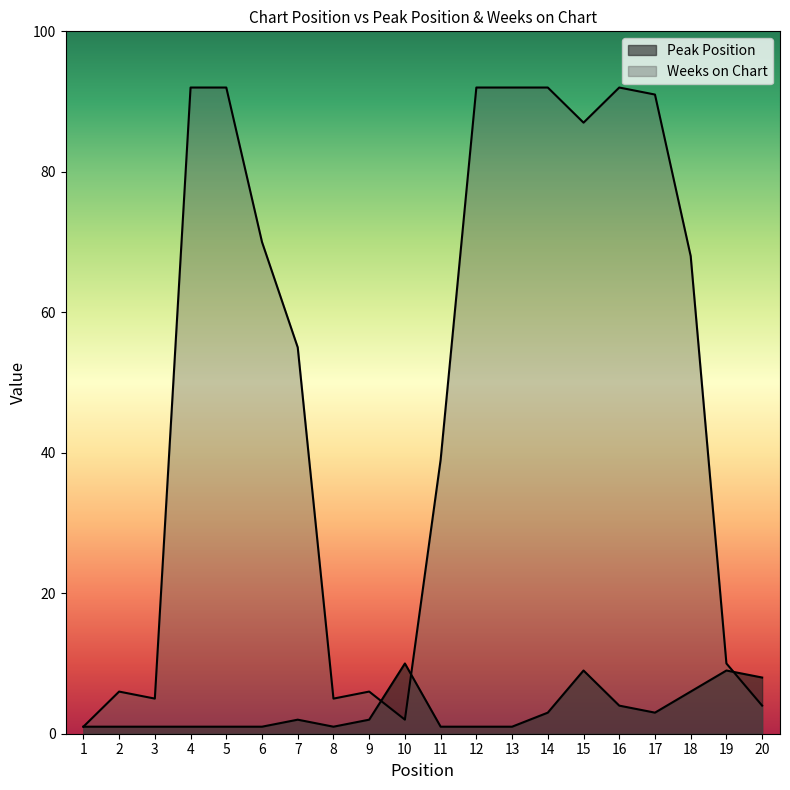

Between which two adjacent categories do Weeks on Chart and Peak Position first intersect?

9 and 10